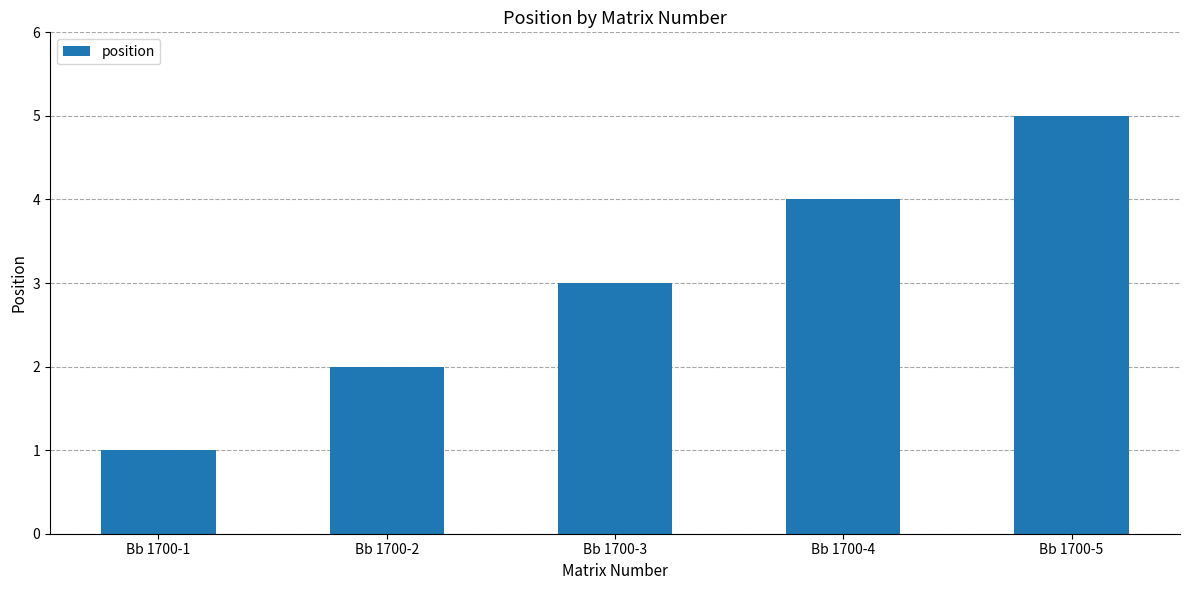

How many bars are there in total?

5